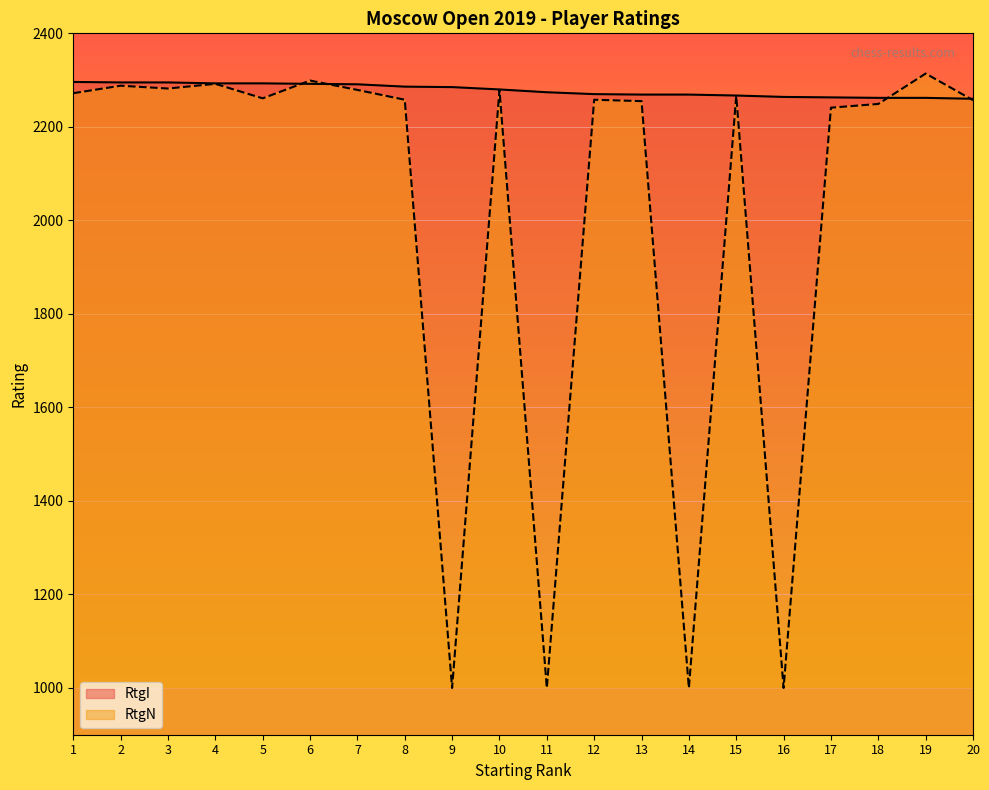

True or false: RtgI and RtgN intersect in this chart.

True